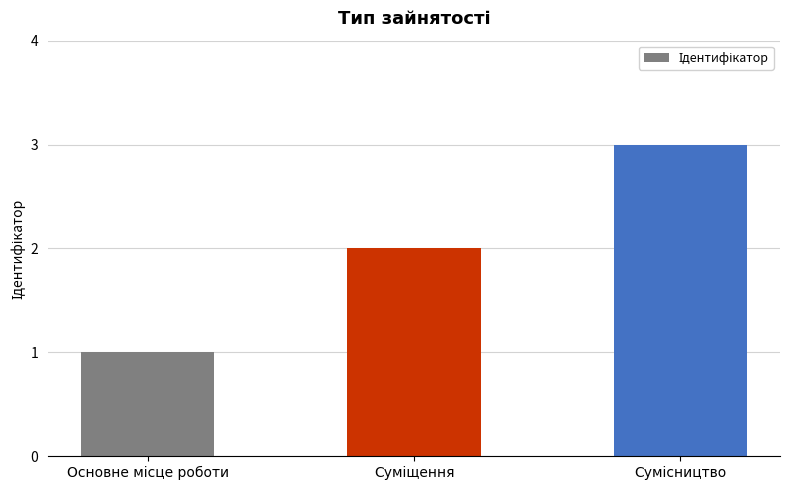

What is the greatest value displayed?

3